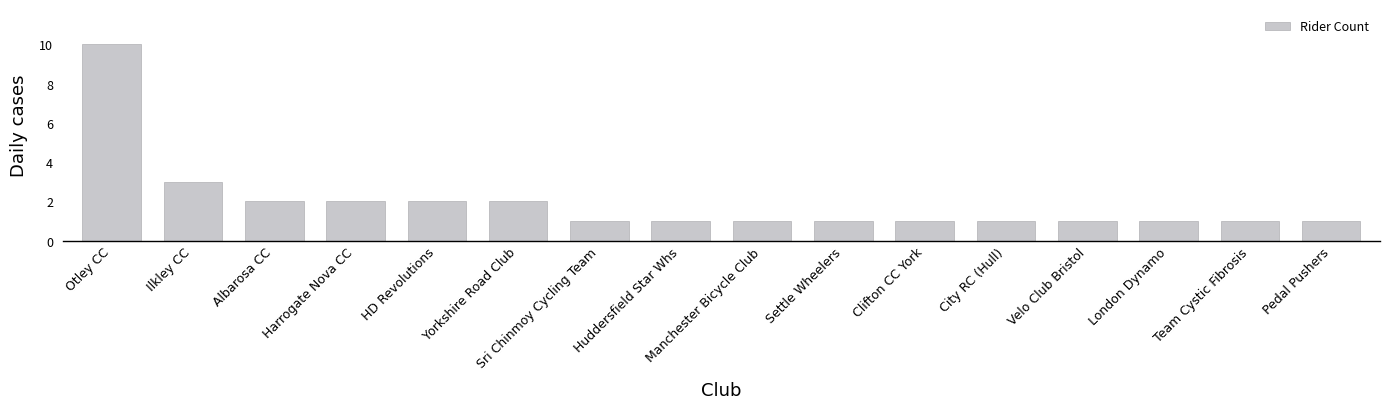

Reading right to left, what are all the values shown in this chart?

Pedal Pushers=1	Team Cystic Fibrosis=1	London Dynamo=1	Velo Club Bristol=1	City RC (Hull)=1	Clifton CC York=1	Settle Wheelers=1	Manchester Bicycle Club=1	Huddersfield Star Whs=1	Sri Chinmoy Cycling Team=1	Yorkshire Road Club=2	HD Revolutions=2	Harrogate Nova CC=2	Albarosa CC=2	Ilkley CC=3	Otley CC=10